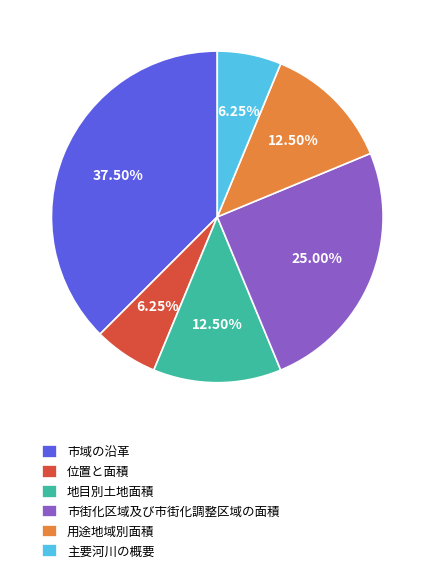

Approximately how many times larger is the value at 地目別土地面積 compared to 市街化区域及び市街化調整区域の面積?

0.5